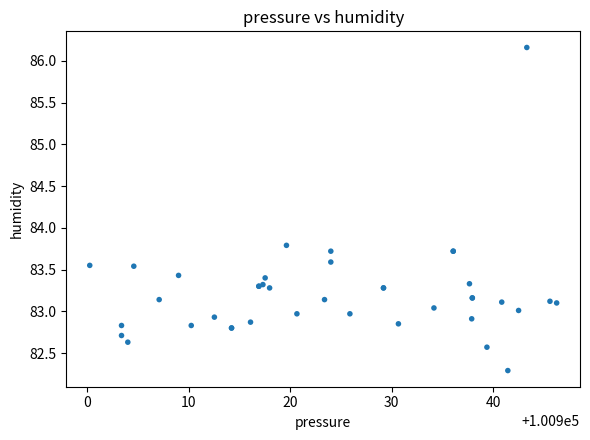

What Y value in the scatter plot is closest to 84?

83.8